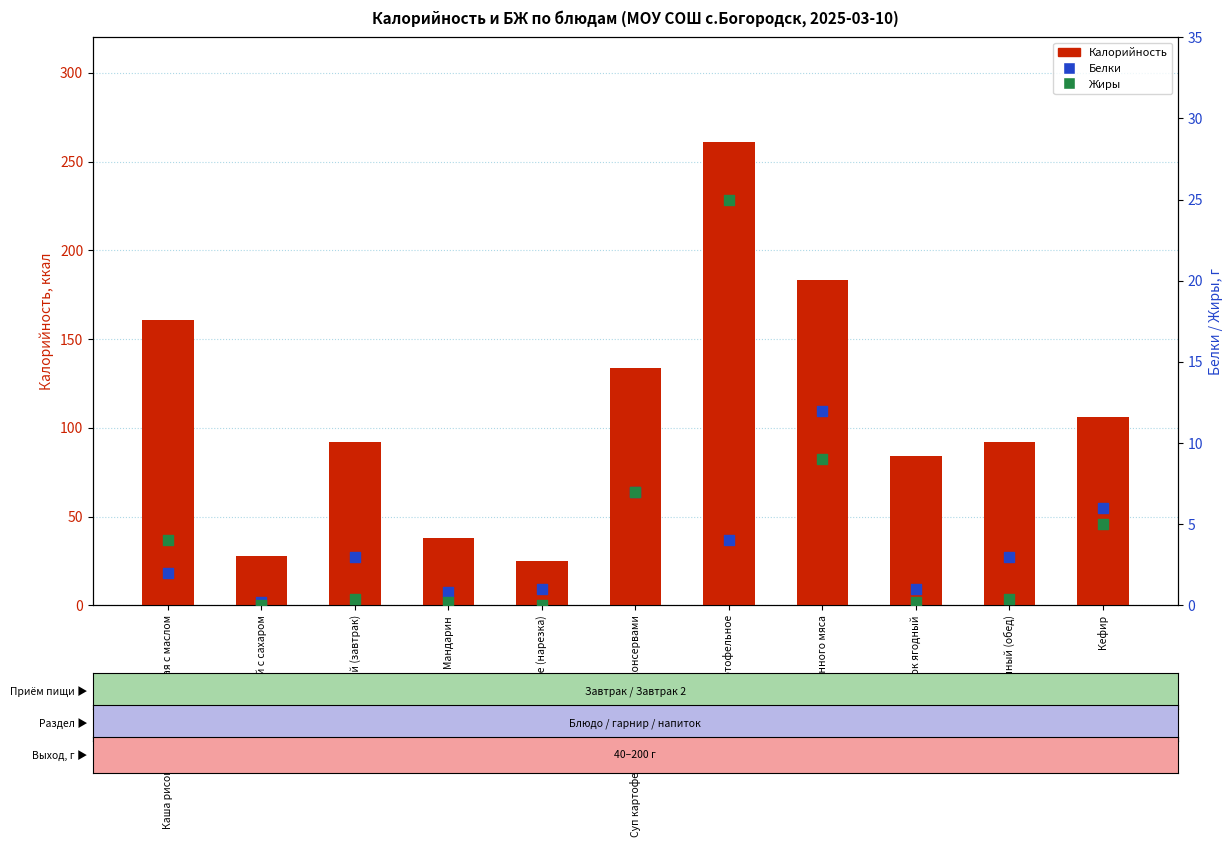

Which series reaches the maximum Y coordinate?

Калорийность